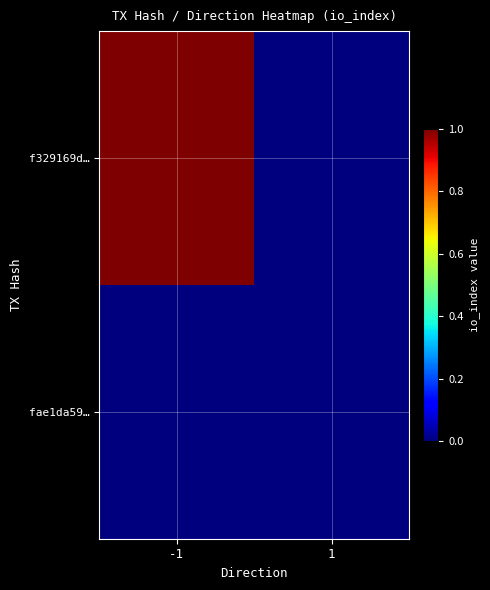

Rank the series at -1 from lowest to highest value.

fae1da59…, f329169d…